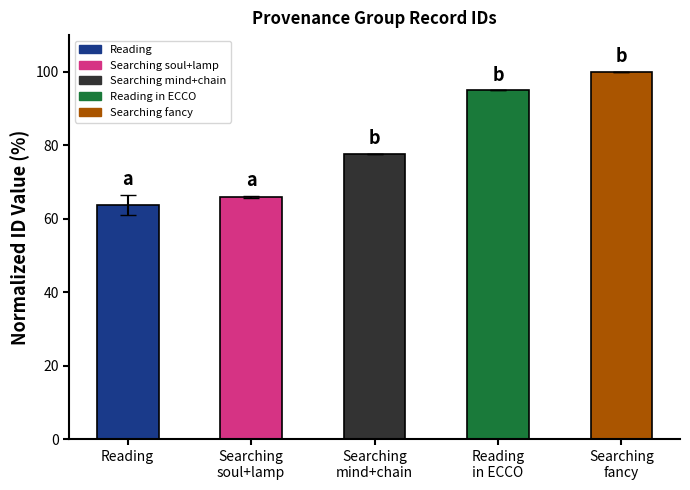

List the labels in order of value, largest first.

Searching
fancy, Reading
in ECCO, Searching
mind+chain, Searching
soul+lamp, Reading